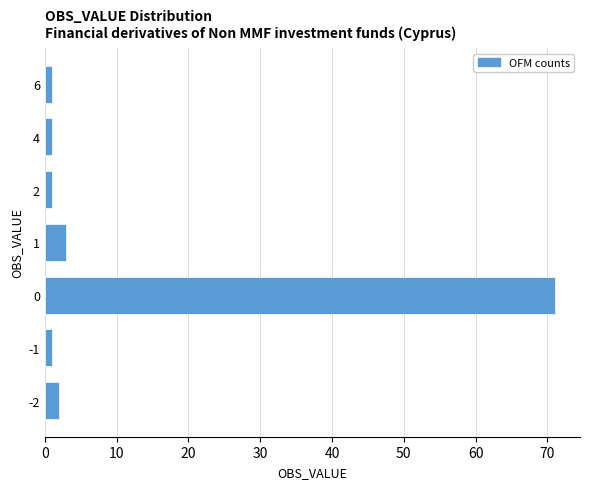

Reading bottom to top, transcribe all the data shown in this chart.

-2=2	-1=1	0=71	1=3	2=1	4=1	6=1